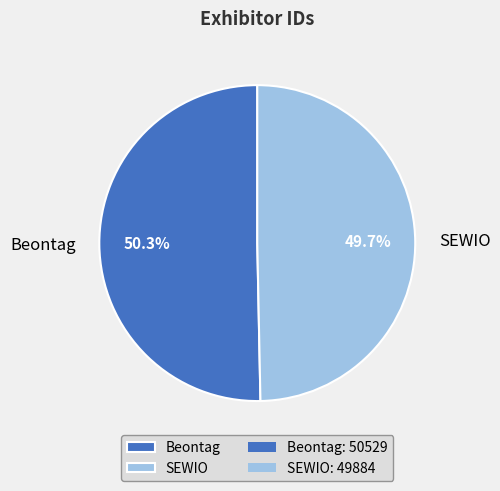

To the nearest percent, what portion does Beontag represent?

50%